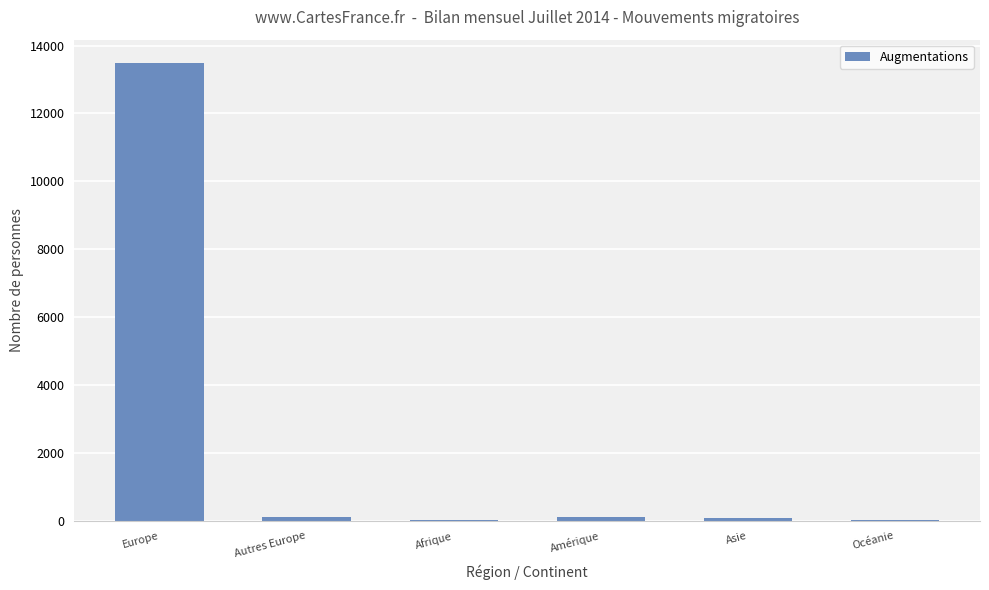

Is it true that the value at Océanie is 20?

True